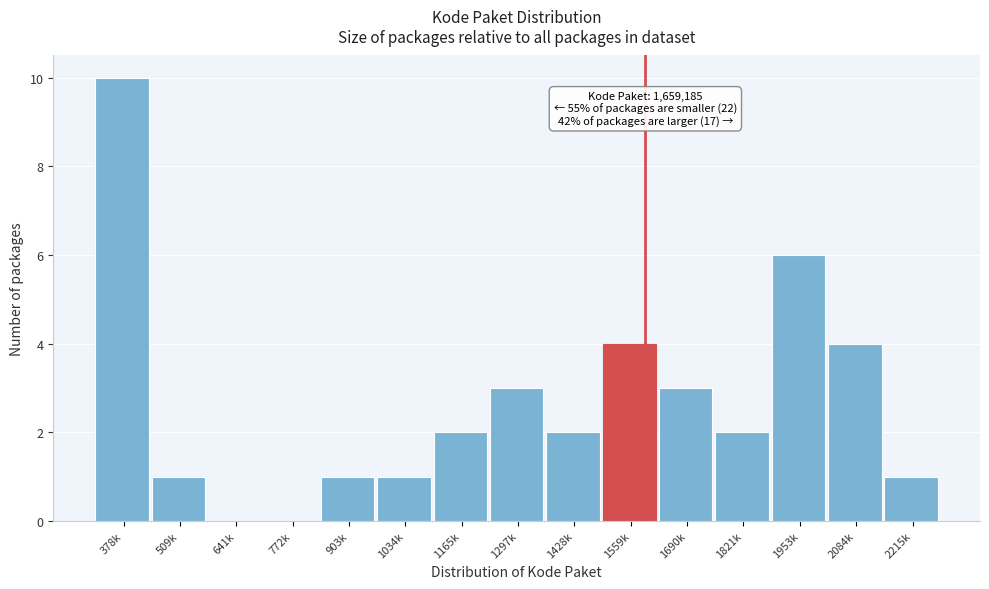

Reading right to left, transcribe all the data shown in this chart.

2215k=1	2084k=4	1953k=6	1821k=2	1690k=3	1559k=4	1428k=2	1297k=3	1165k=2	1034k=1	903k=1	772k=0	641k=0	509k=1	378k=10